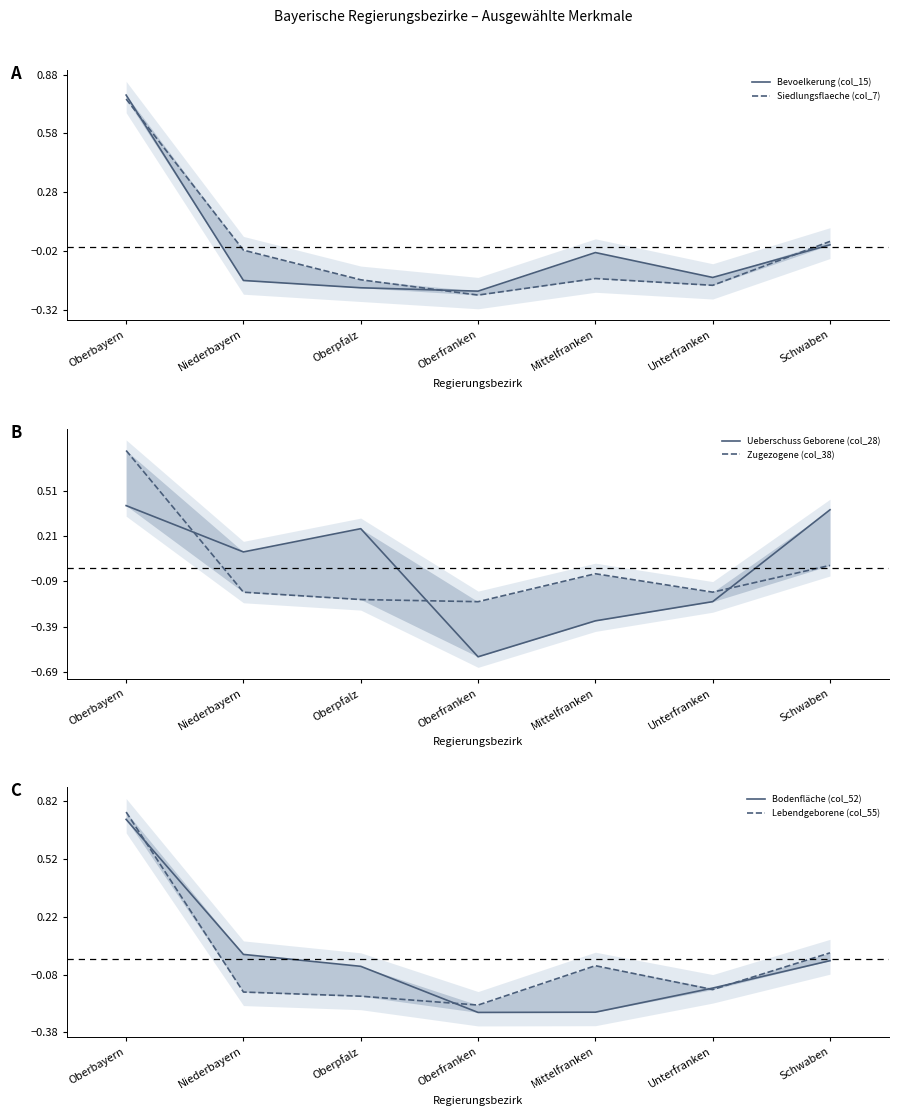

In Zugezogene (col_38), how many points are higher than both neighbors (excluding endpoints)?

1